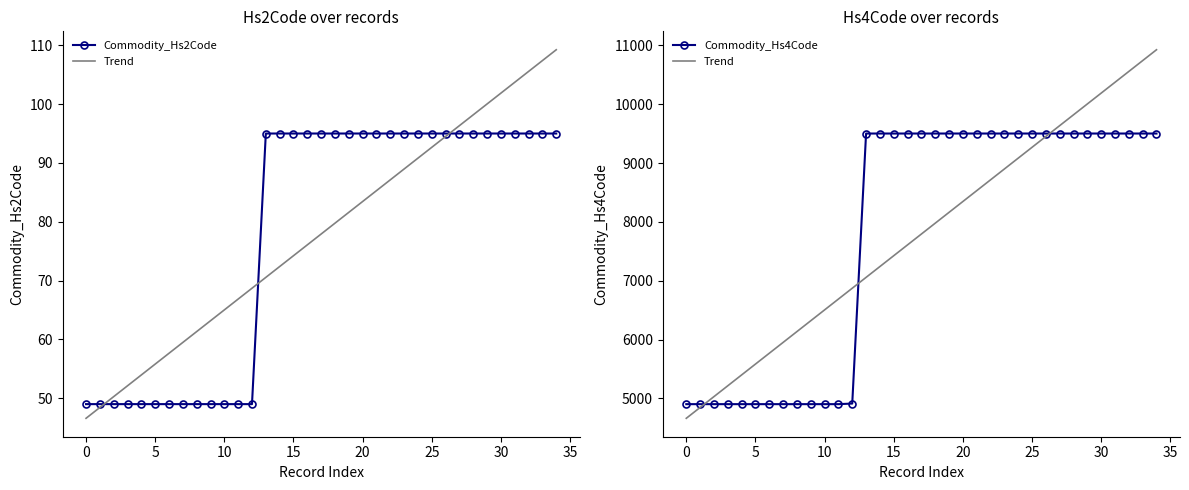

True or false: Commodity_Hs2Code and Trend intersect in this chart.

False